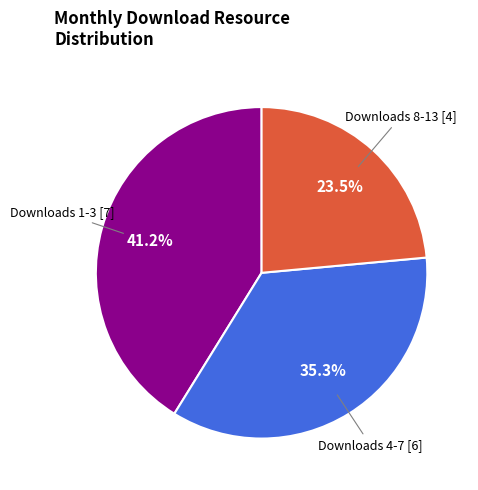

Does any single category account for the majority?

No